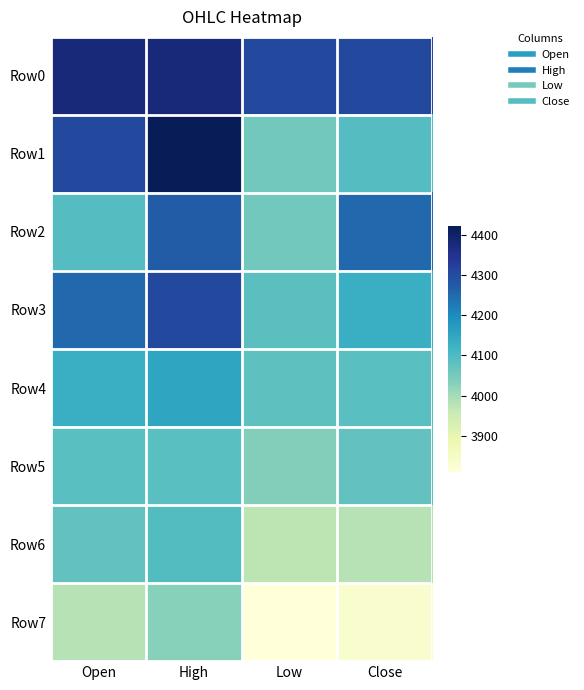

What is the smallest value displayed?

3809.4